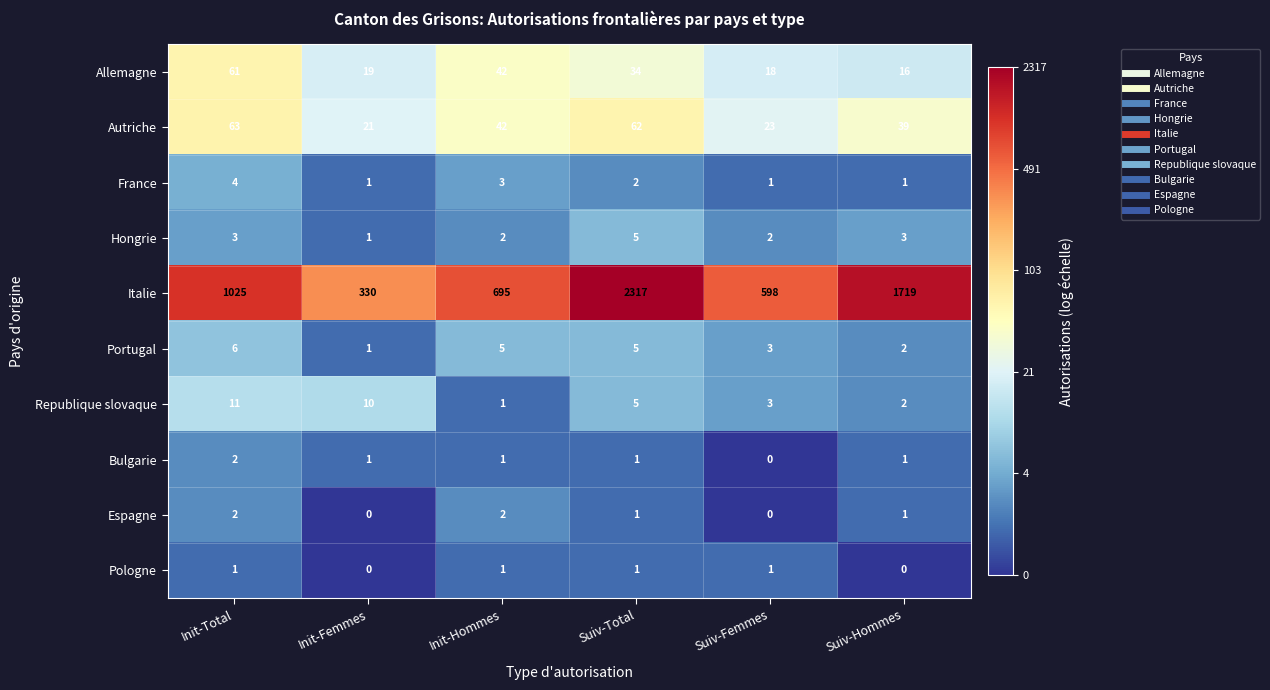

What is the spread (max minus min) of values at Suiv-Total?

2316